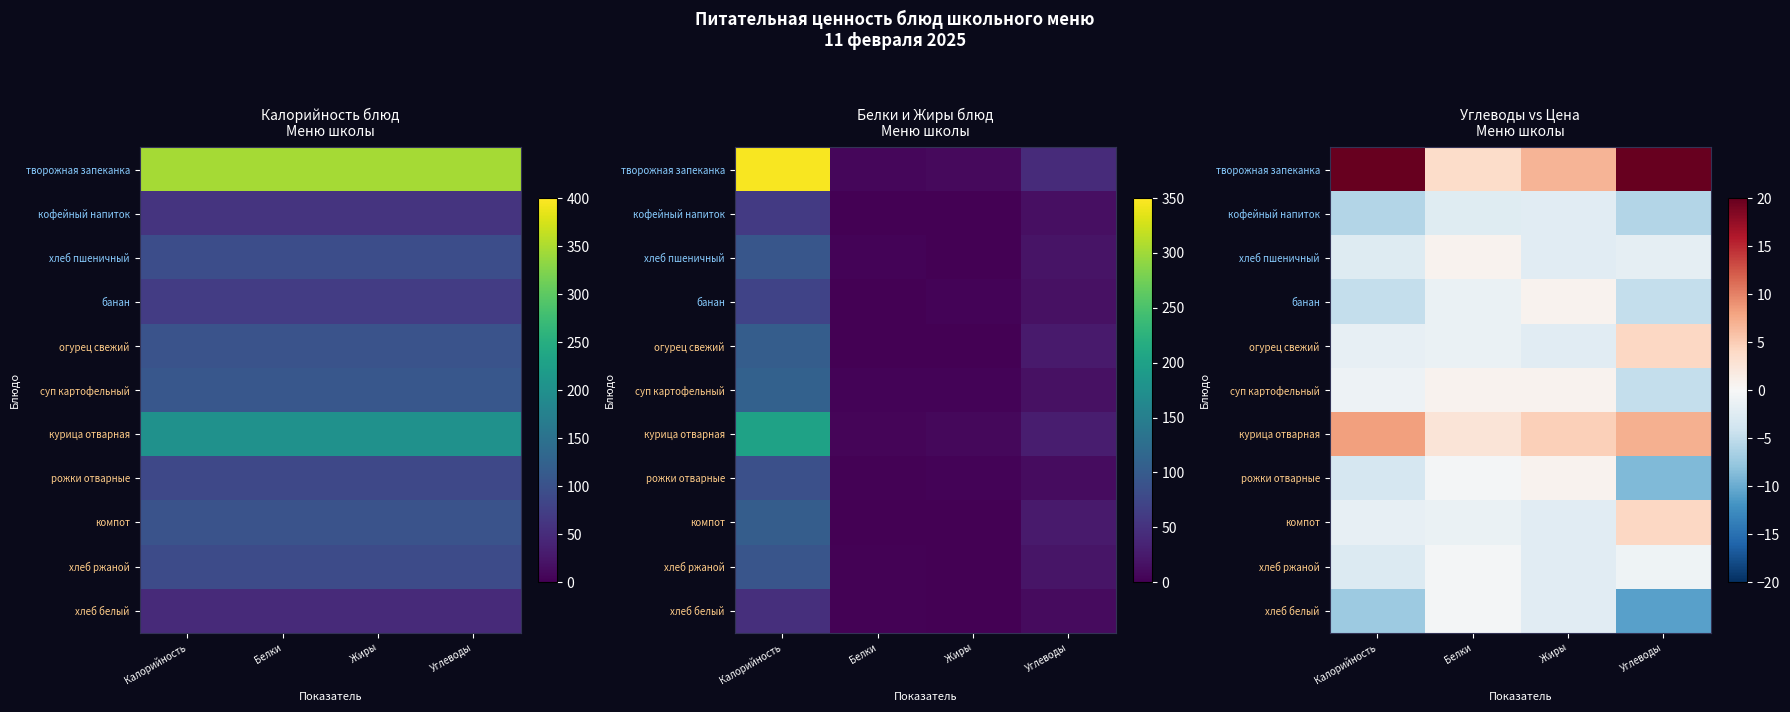

Where is компот nearest to the value 0?

Белки